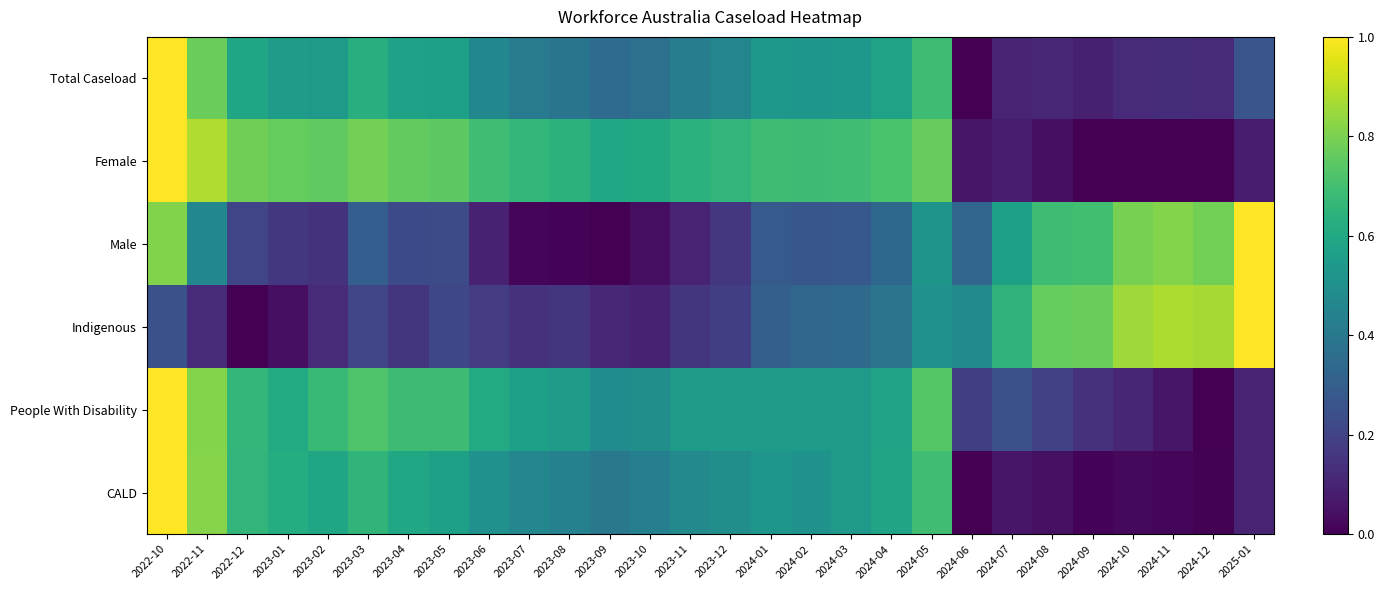

At which category is the sum across all series the highest?

2022-10